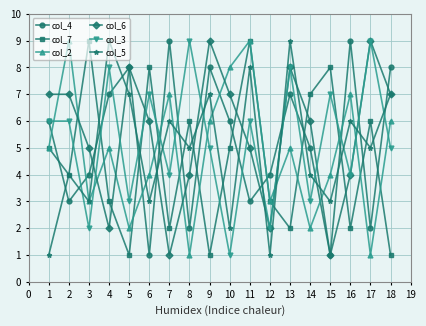

The col_6 series shows 6 at 8. True or false?

False